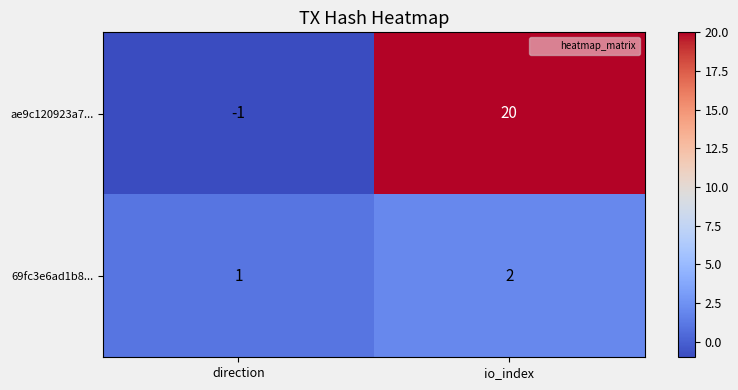

List the labels in order of ae9c120923a7... value, largest first.

io_index, direction